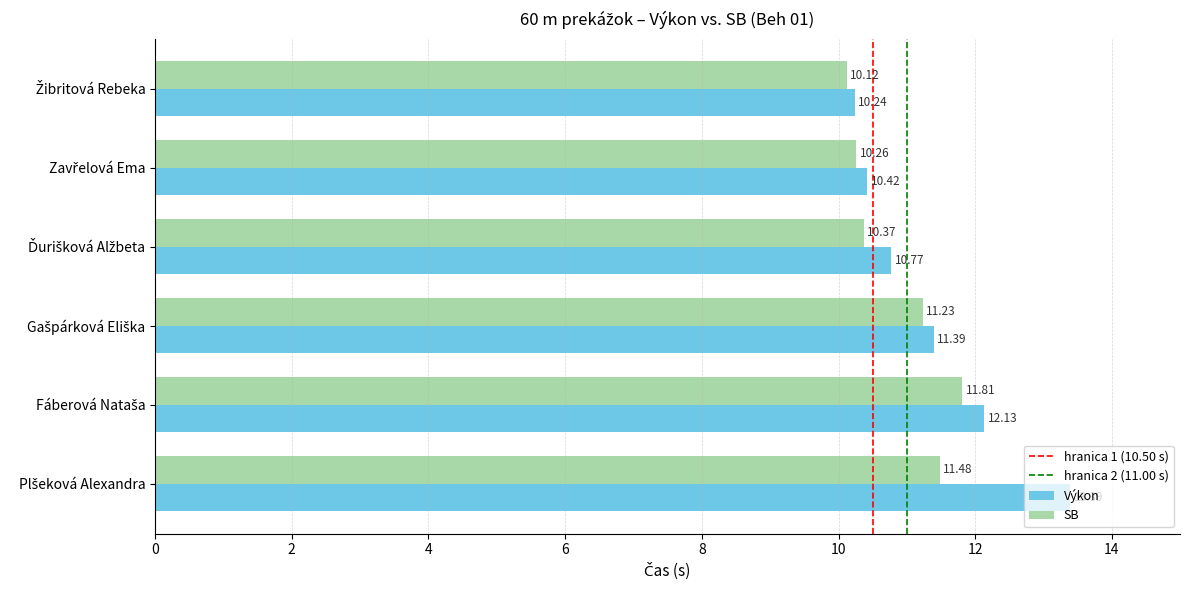

Which series has the largest total across all categories?

Výkon